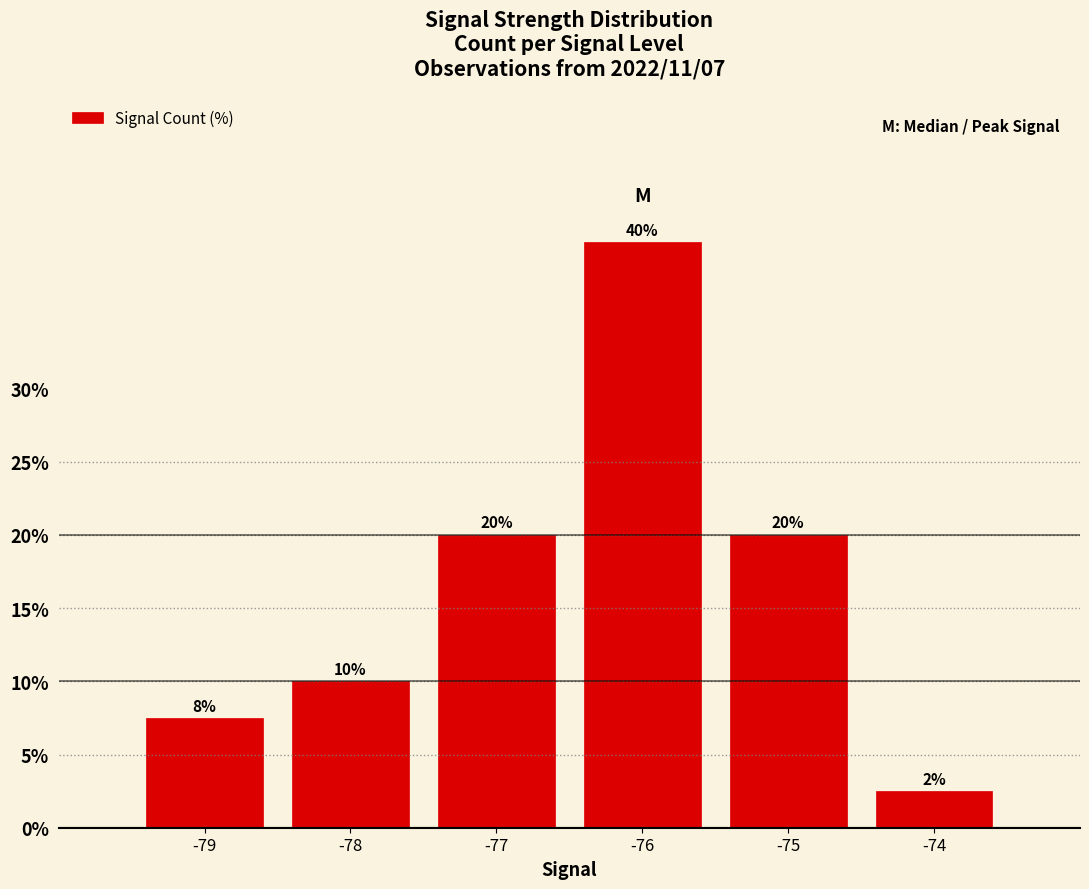

What is the difference between the values at -77 and -76?

20.0